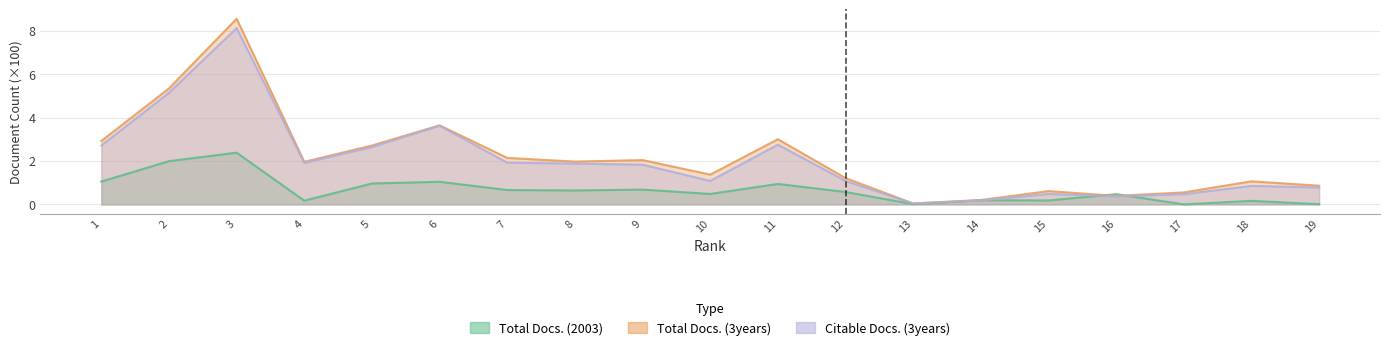

What is the total value across all series at 19?

1.6